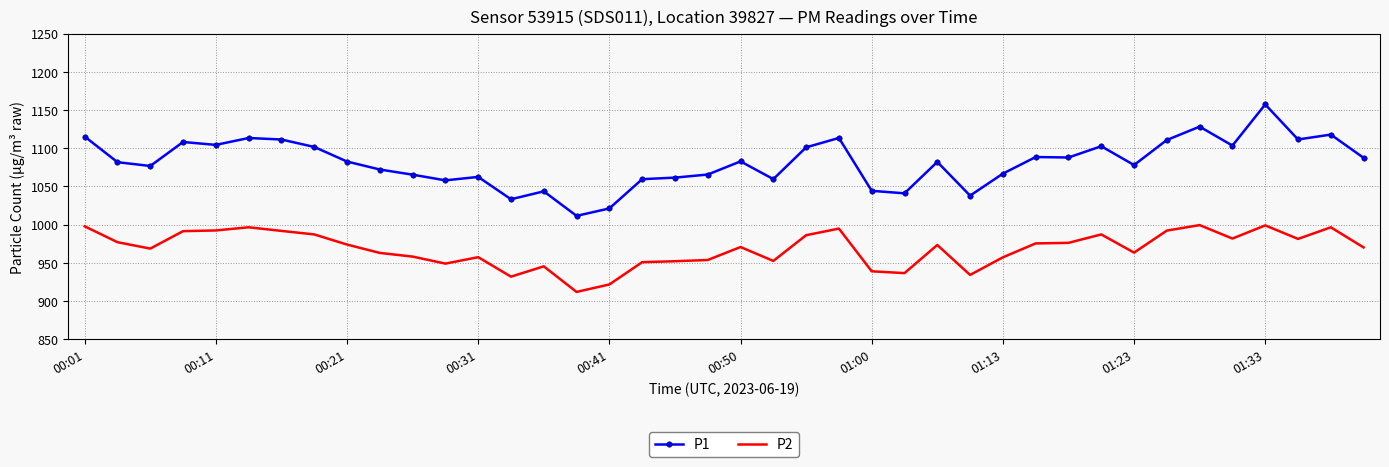

Which series has the largest range (max minus min)?

P1